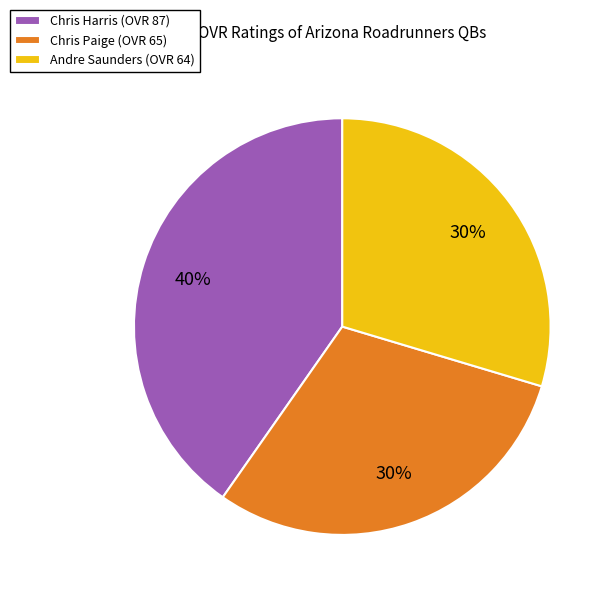

How many slices are in this pie chart?

3